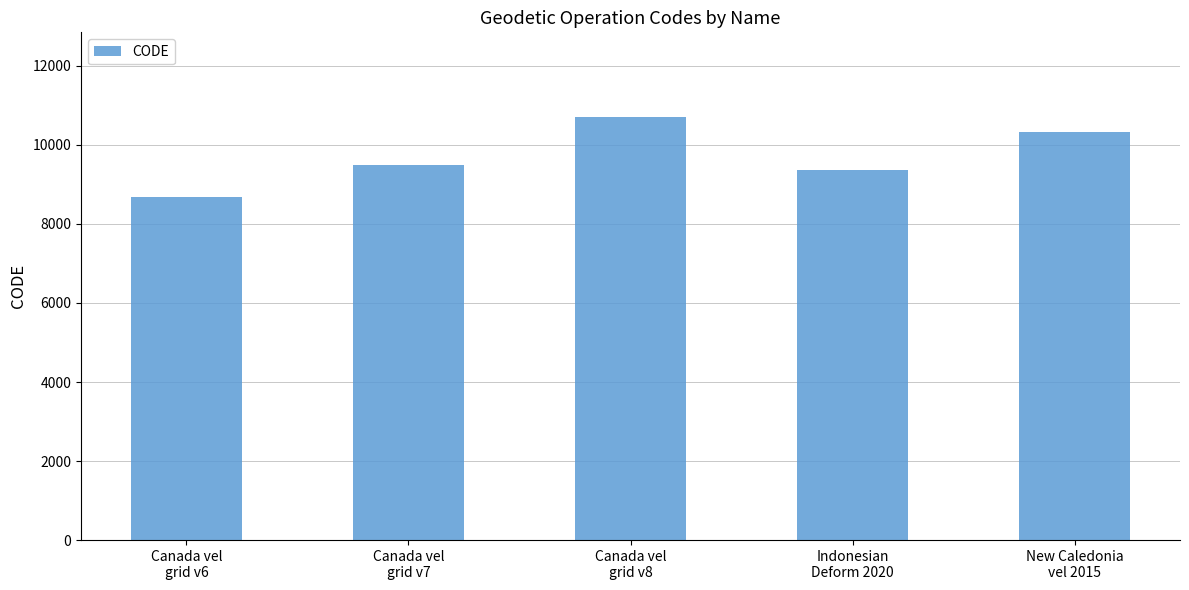

Rank the categories by value from highest to lowest.

Canada vel
grid v8, New Caledonia
vel 2015, Canada vel
grid v7, Indonesian
Deform 2020, Canada vel
grid v6